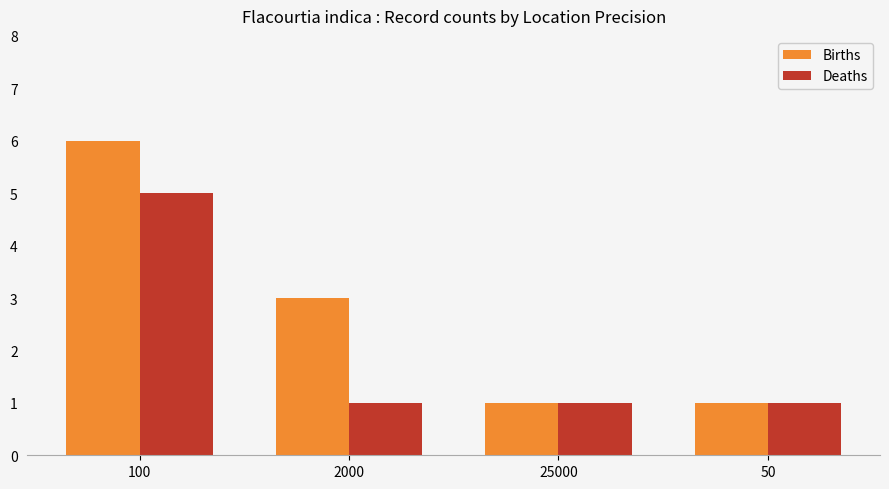

Count the number of data series in this chart.

2